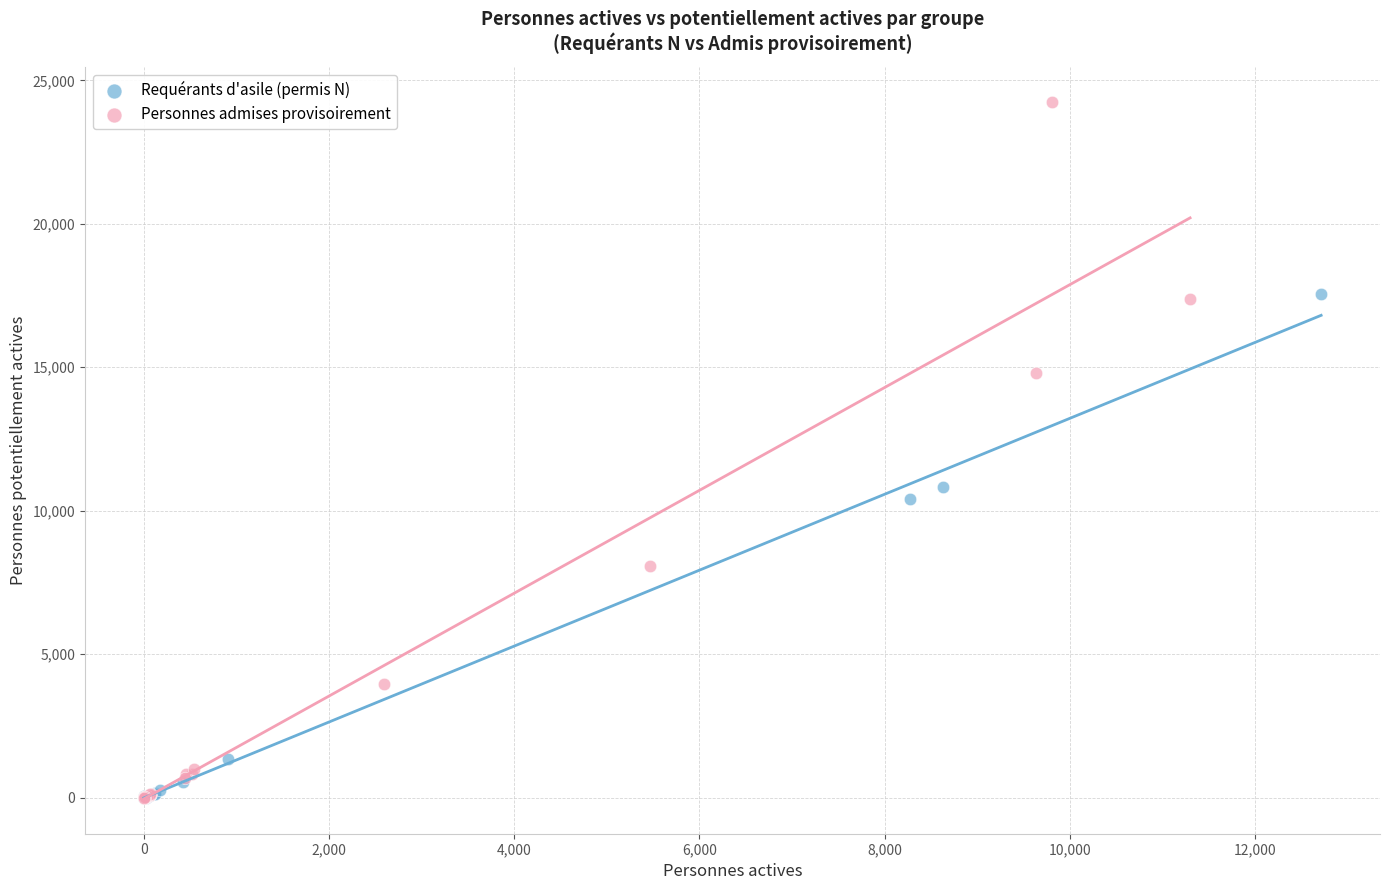

Which series has the widest spread of Y values?

Personnes admises provisoirement